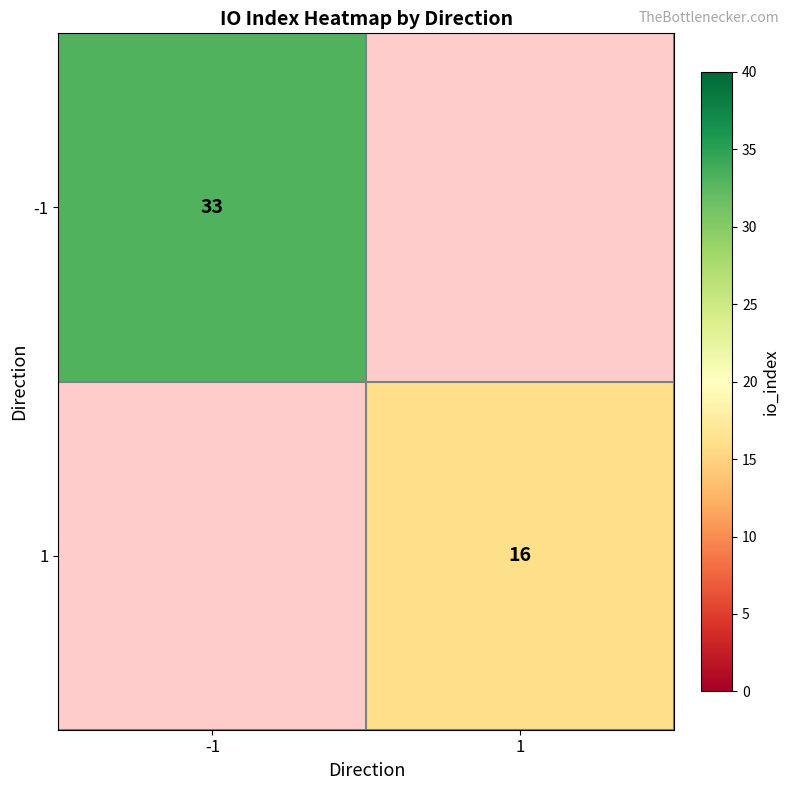

Is it true that -1 equals 33 at -1?

True